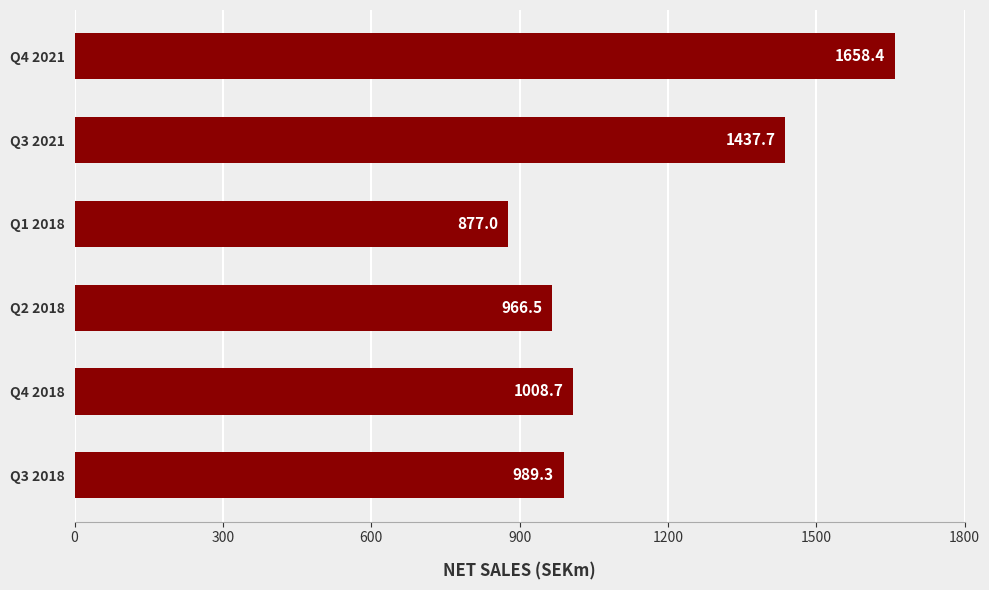

List the labels in order of value, largest first.

Q4 2021, Q3 2021, Q4 2018, Q3 2018, Q2 2018, Q1 2018